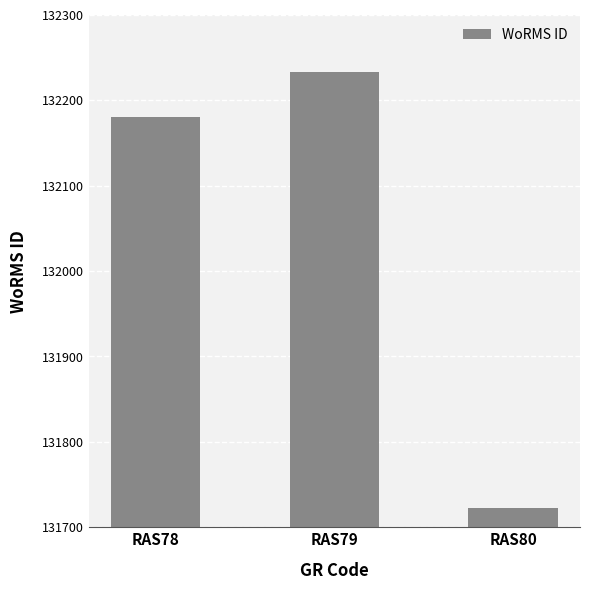

Read the value at RAS79.

132233